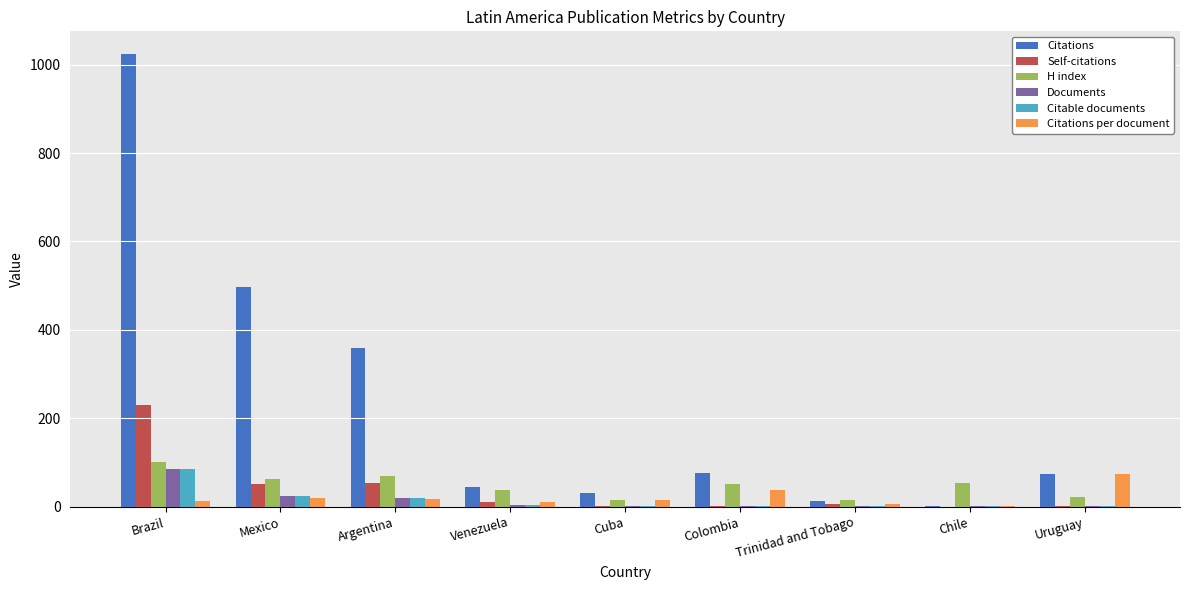

Which series has the largest range (max minus min)?

Citations